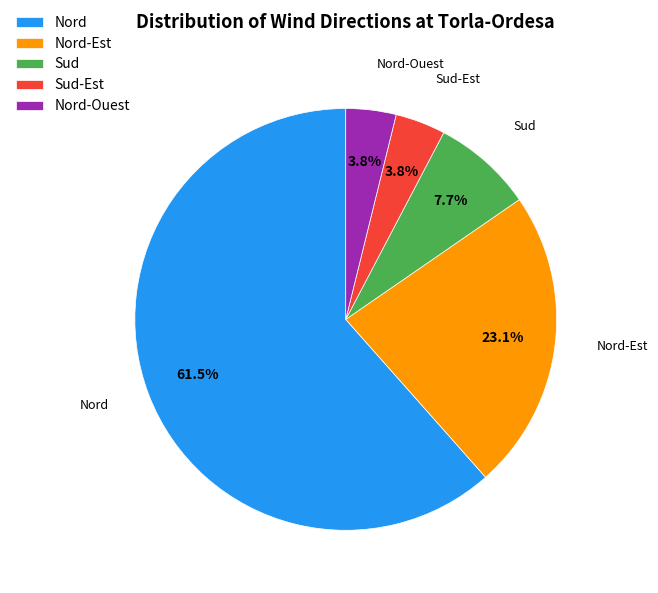

What is the total percentage of Sud-Est and Nord-Est?

26.9%